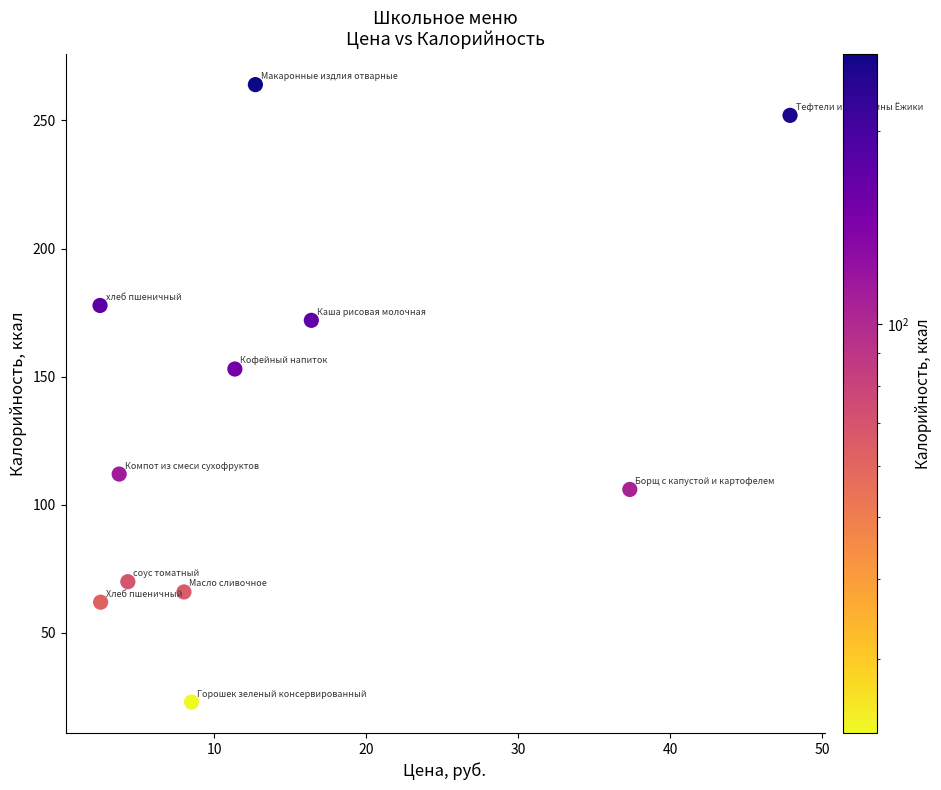

What Y value in the scatter plot is closest to 143?

153.0